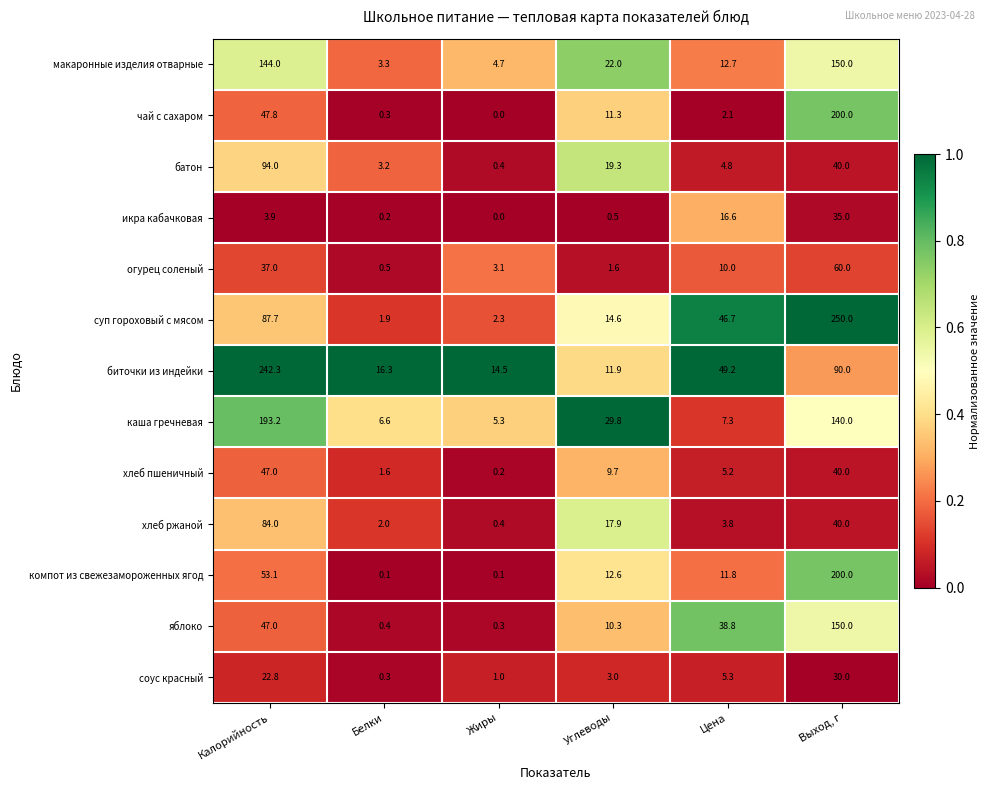

Is it true that хлеб пшеничный equals 3.5 at Углеводы?

False